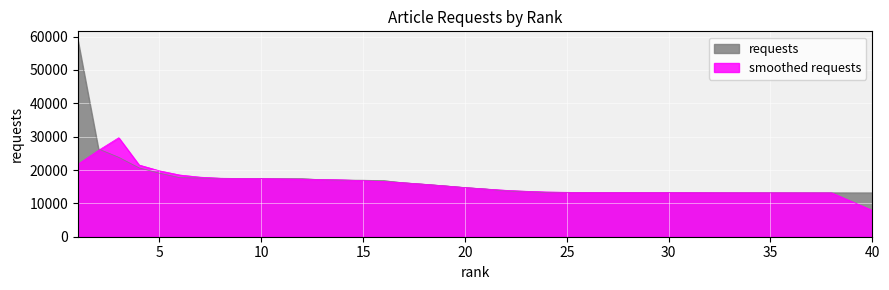

True or false: the data has more than 2 interior local peaks.

False